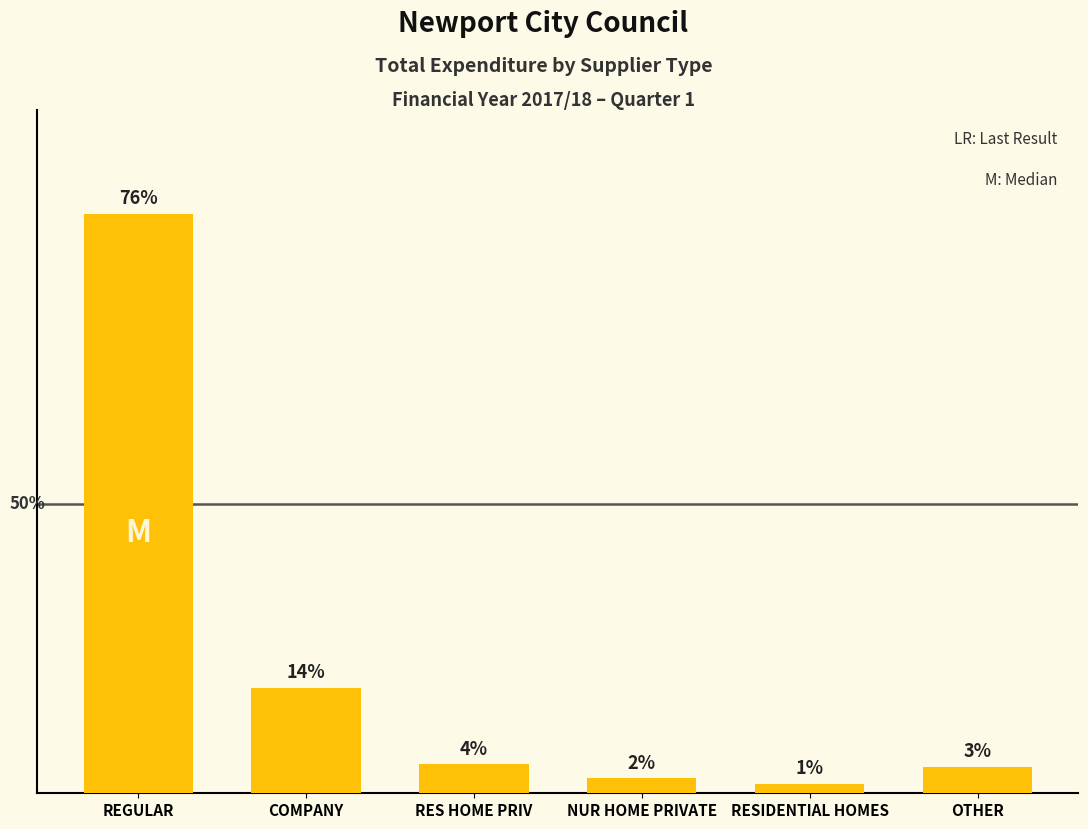

At which label does the data first exceed 107284?

REGULAR